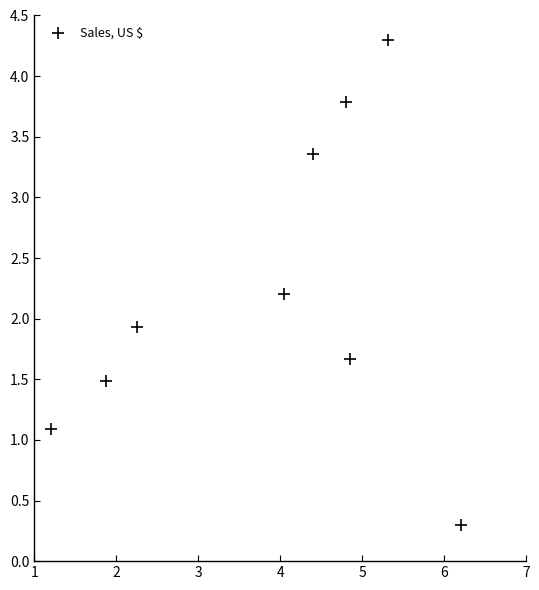

What Y value in the scatter plot is closest to 2?

1.9